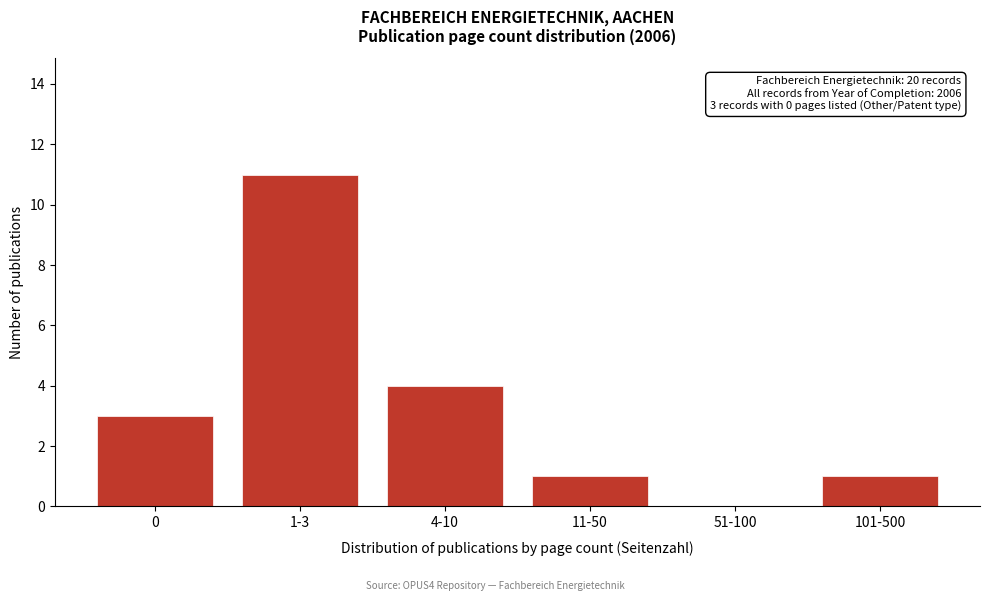

Reading left to right, extract all data points from this chart.

0=3	1-3=11	4-10=4	11-50=1	51-100=0	101-500=1